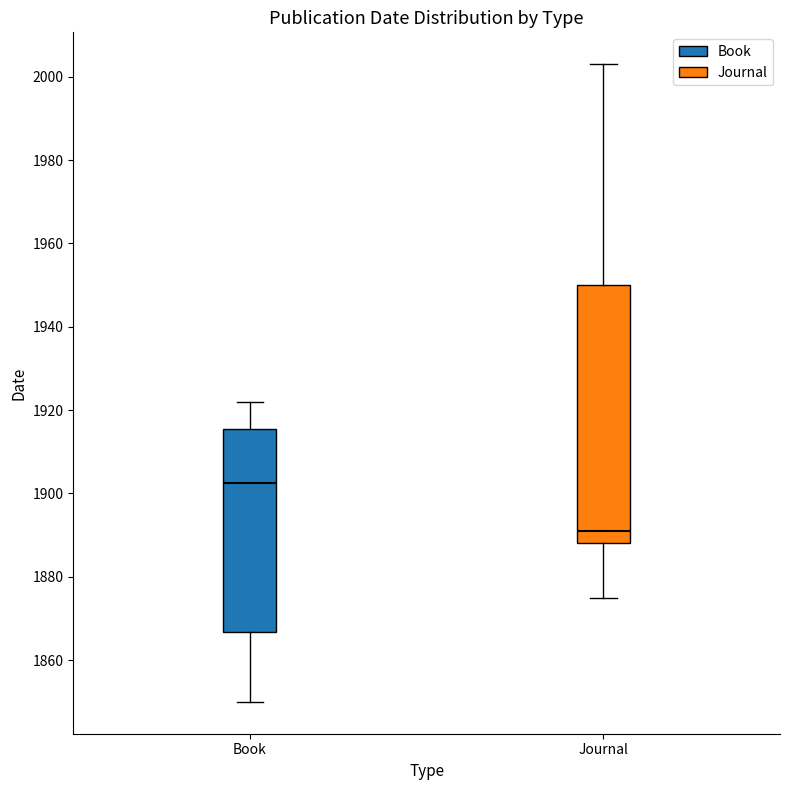

Reading left to right, read every box against the y-axis: the position of its median line, the range the box covers, and the ends of its whiskers. The values are not printed on the chart, so give them approximately, as read against the axis.

Book: median 1902, box 1866 to 1916, whiskers 1850 to 1922
Journal: median 1892, box 1888 to 1950, whiskers 1876 to 2004